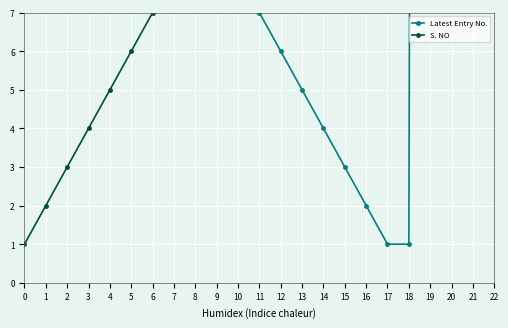

What is the minimum value shown in the chart?

1